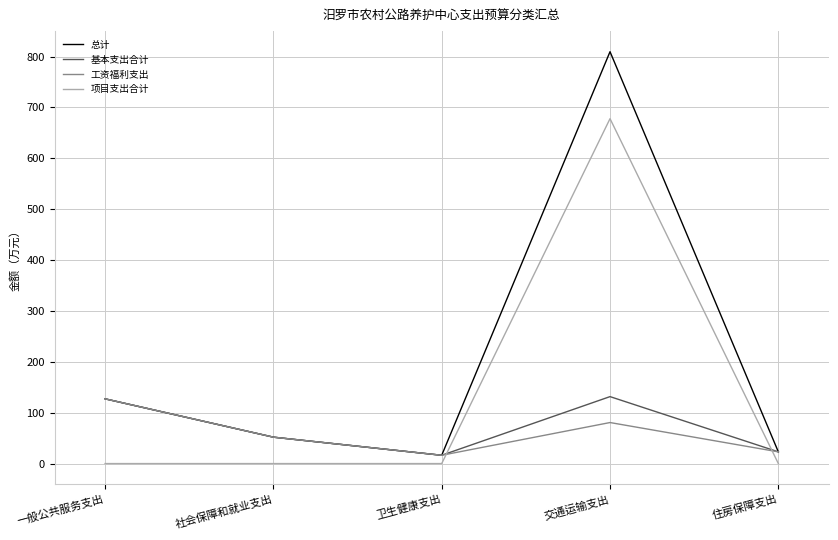

At which category does the chart reach its peak across all series?

交通运输支出